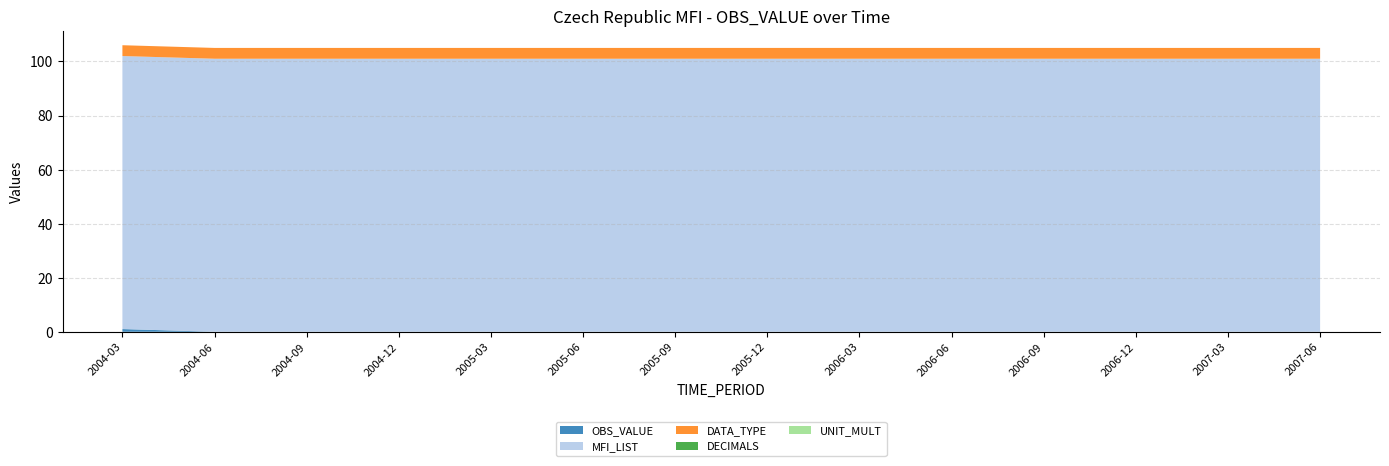

Reading right to left, extract all data points from this chart.

OBS_VALUE: 0	0	0	0	0	0	0	0	0	0	0	0	0	1
MFI_LIST: 101	101	101	101	101	101	101	101	101	101	101	101	101	101
DATA_TYPE: 4	4	4	4	4	4	4	4	4	4	4	4	4	4
DECIMALS: 0	0	0	0	0	0	0	0	0	0	0	0	0	0
UNIT_MULT: 0	0	0	0	0	0	0	0	0	0	0	0	0	0